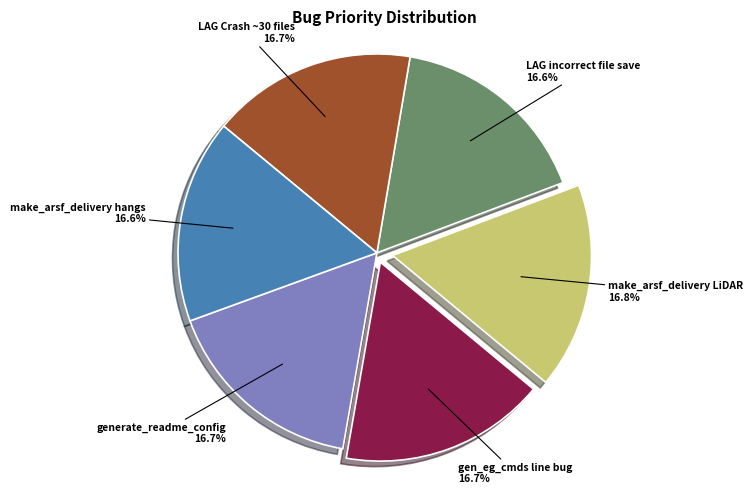

What is the total percentage of make_arsf_delivery hangs and generate_readme_config?

33.3%